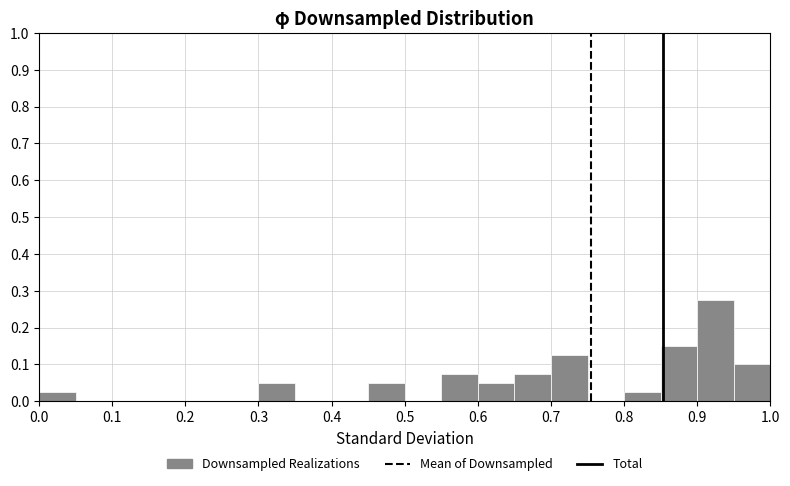

How tall is the bar that spans 0.65 to 0.70 on the x-axis? The values are not printed on the chart, so give them approximately, as read against the axis.

0.08